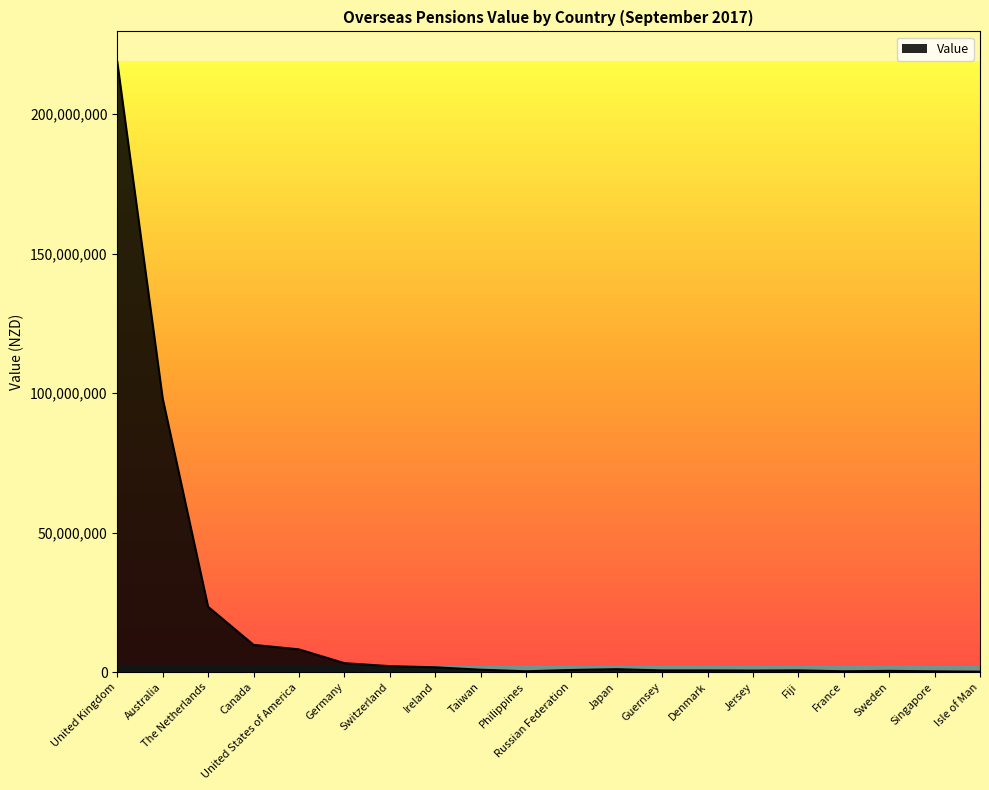

At which category does the chart reach its peak across all series?

United Kingdom